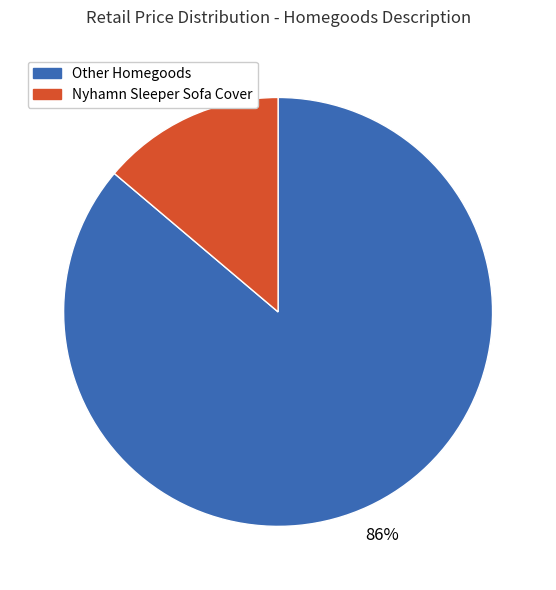

To the nearest percent, what is the average slice percentage?

50%